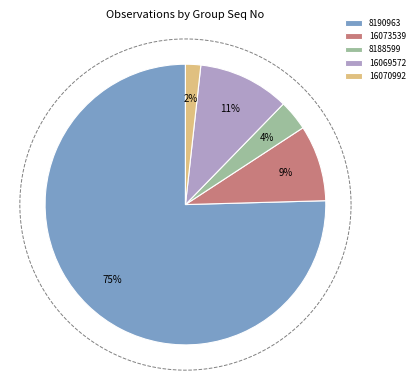

Is the sum of 16070992 and 8190963 greater than half?

Yes